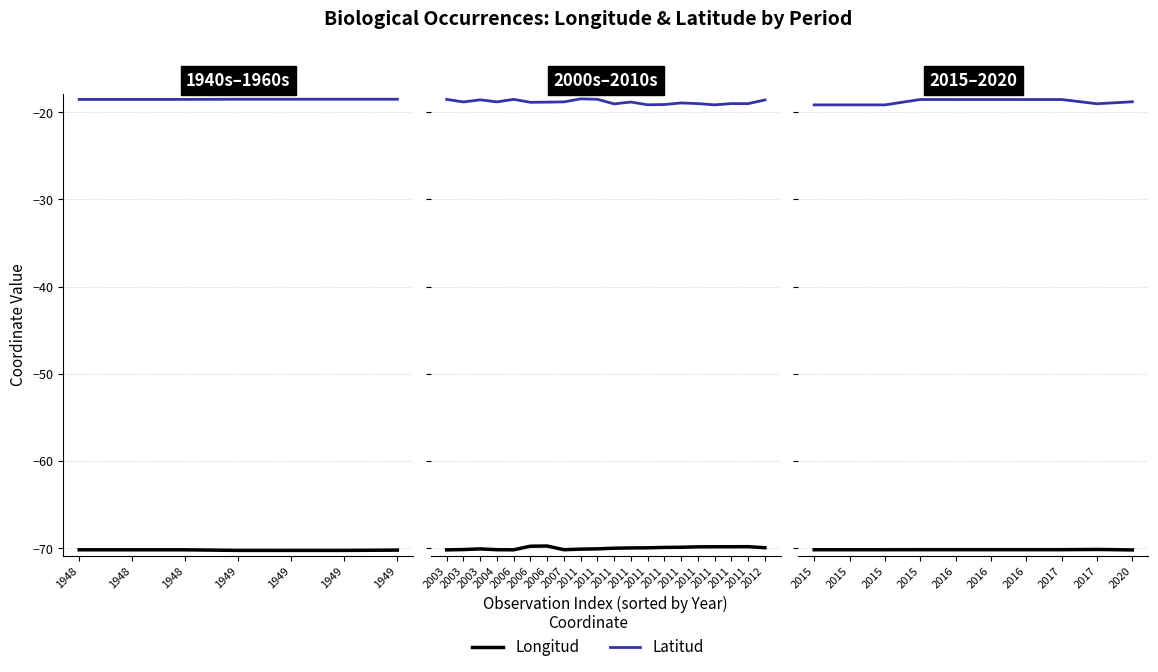

Which series has the largest total across all categories?

Latitud